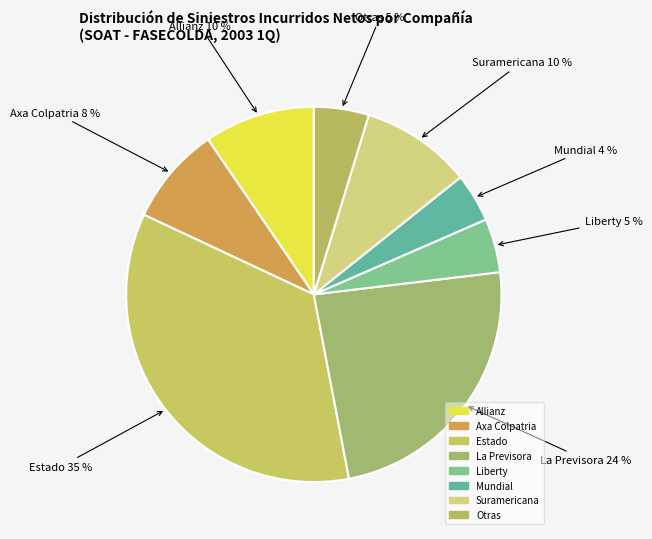

How much of the chart is everything except Estado?

65.0%